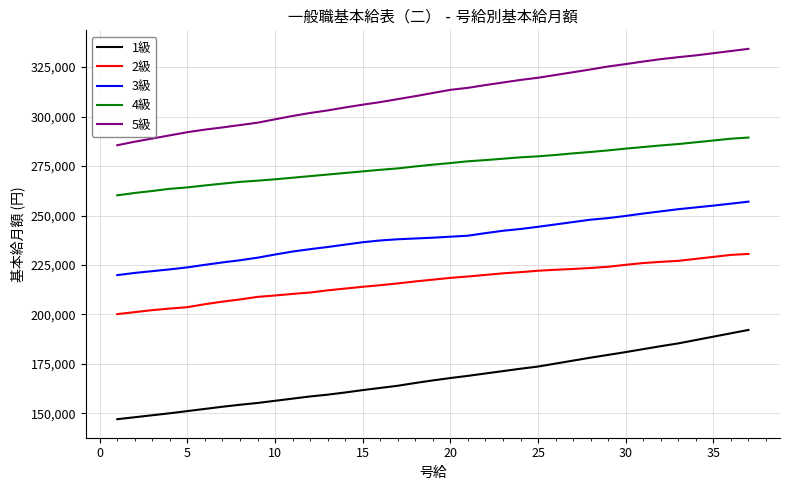

True or false: 5級 and 4級 intersect in this chart.

False